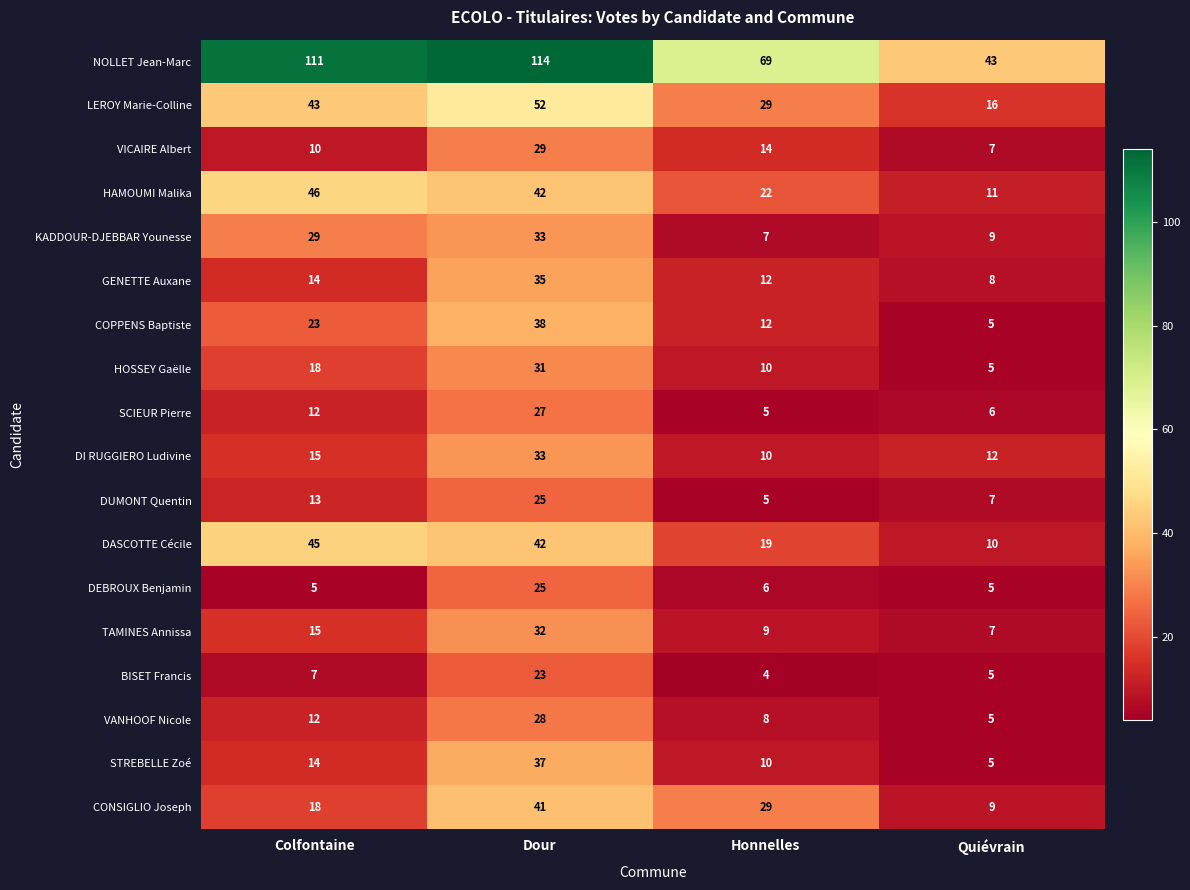

What is the spread (max minus min) of values at Honnelles?

65